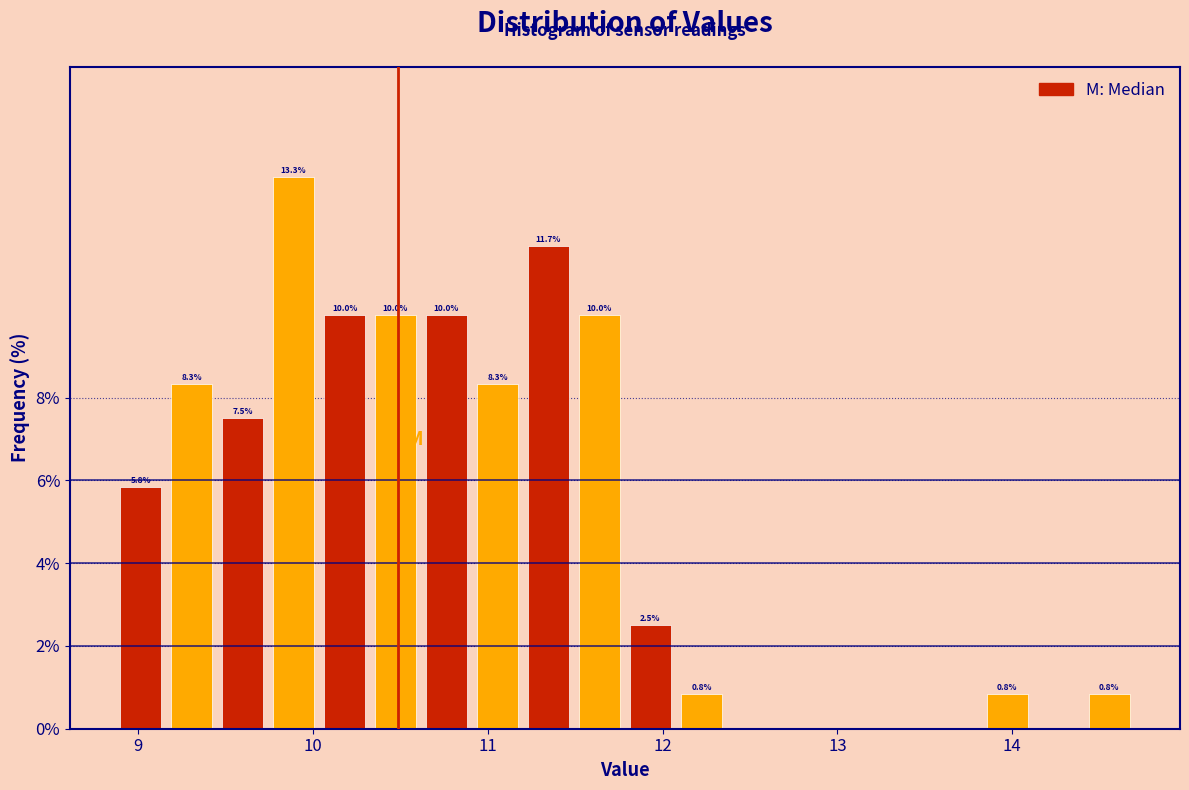

Read against the x-axis, roughly where is the centre of the tallest bar?

9.9